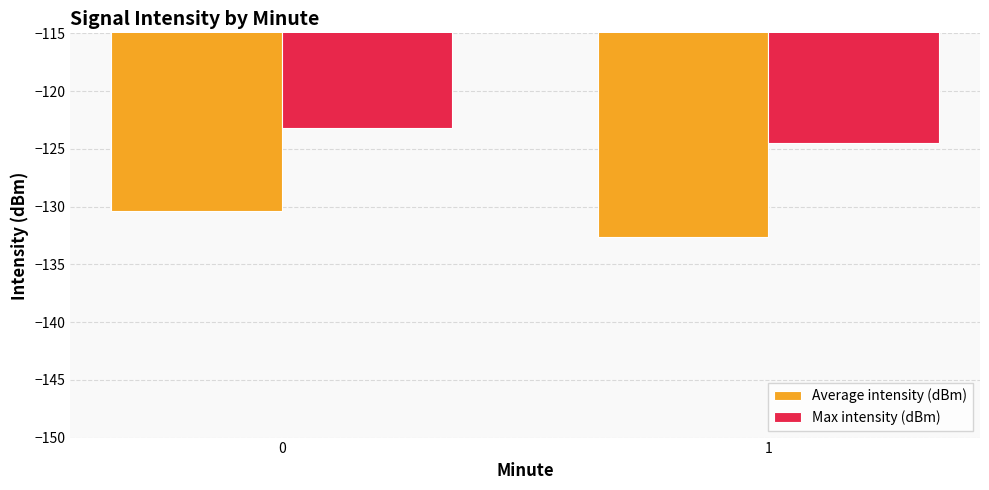

What is the total value across all series at 1?

-257.1